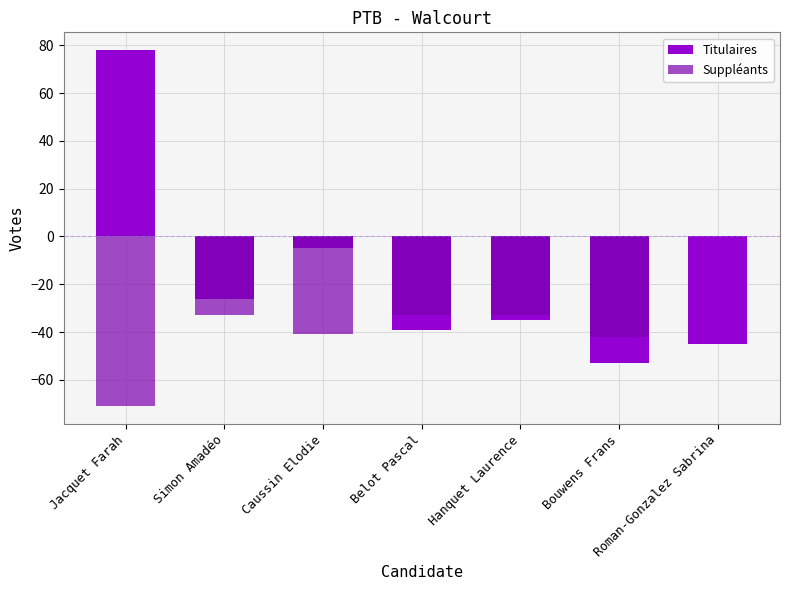

List the labels in order of Suppléants value, smallest first.

Jacquet Farah, Bouwens Frans, Caussin Elodie, Simon Amadéo, Belot Pascal, Hanquet Laurence, Roman-Gonzalez Sabrina